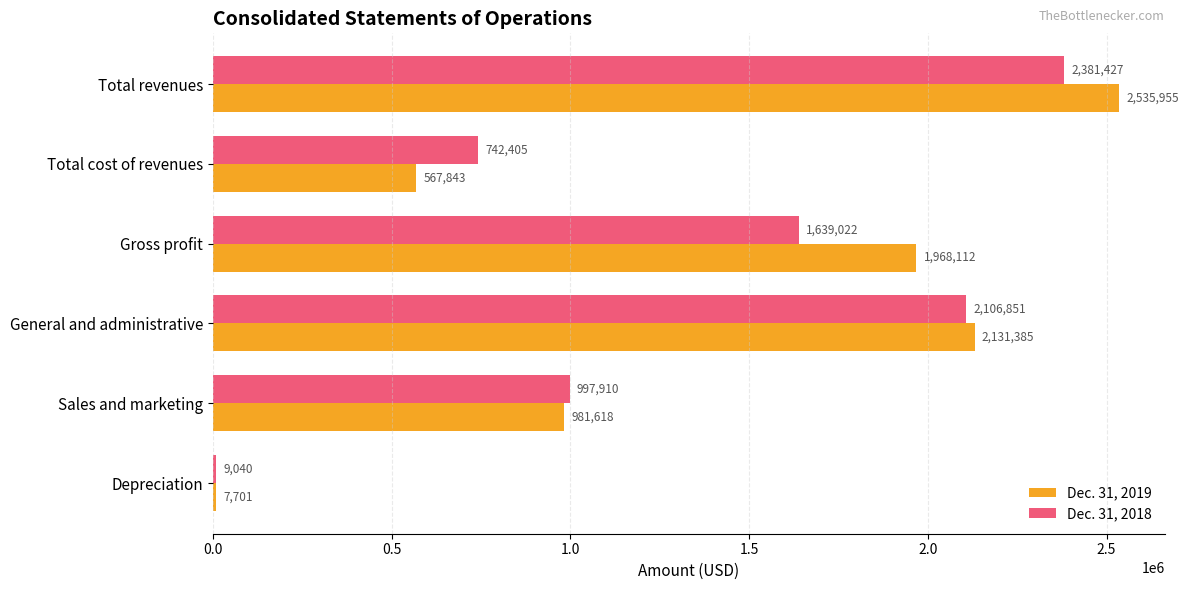

What is the greatest value displayed?

2535955